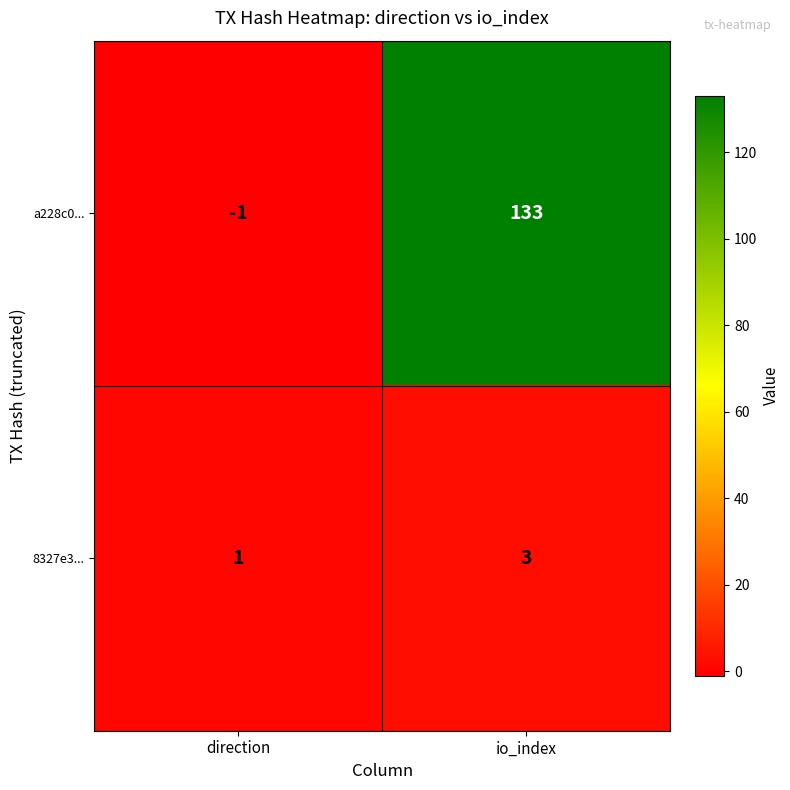

Reading left to right, transcribe all the data shown in this chart.

a228c0...: -1	133
8327e3...: 1	3